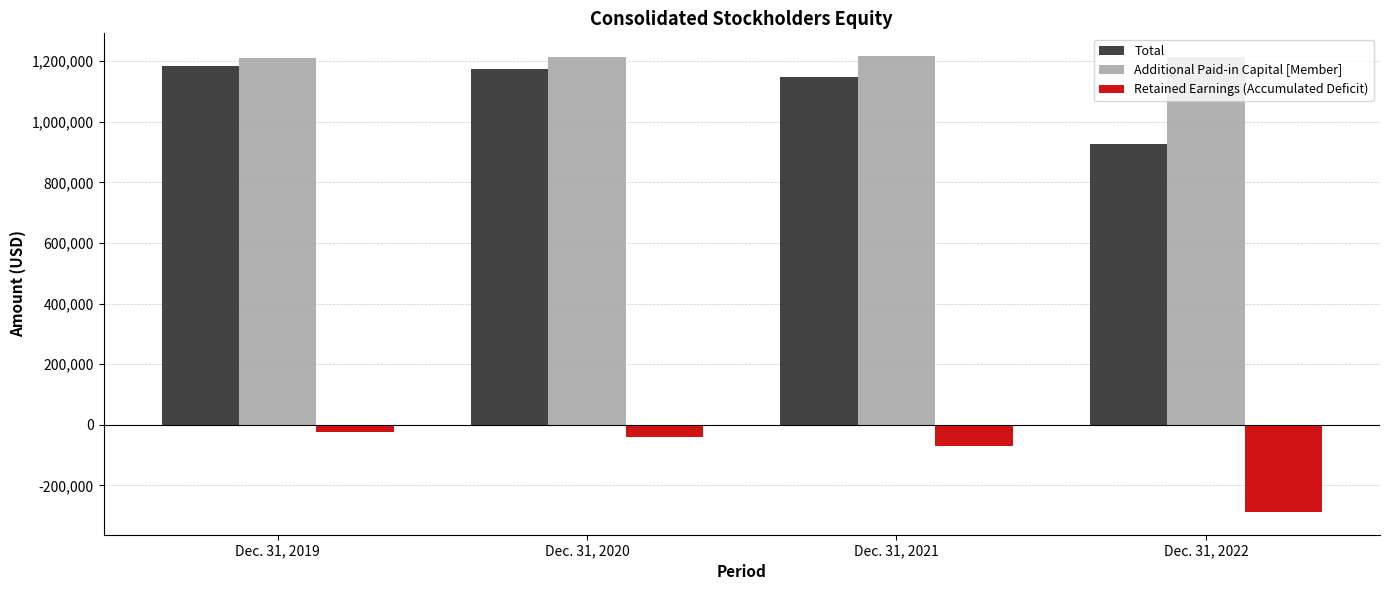

What is the difference between the Retained Earnings (Accumulated Deficit) values at Dec. 31, 2021 and Dec. 31, 2022?

218686